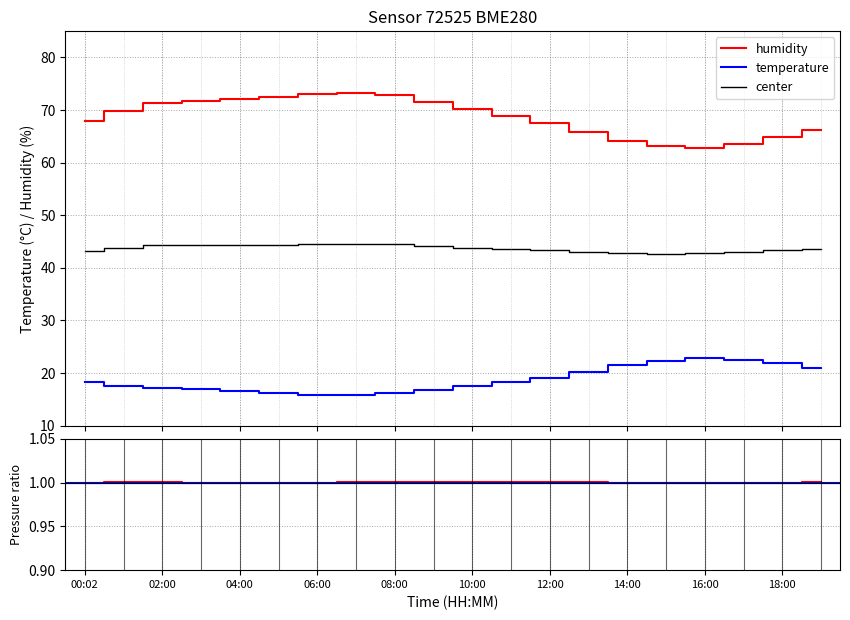

Which series has the largest total across all categories?

humidity